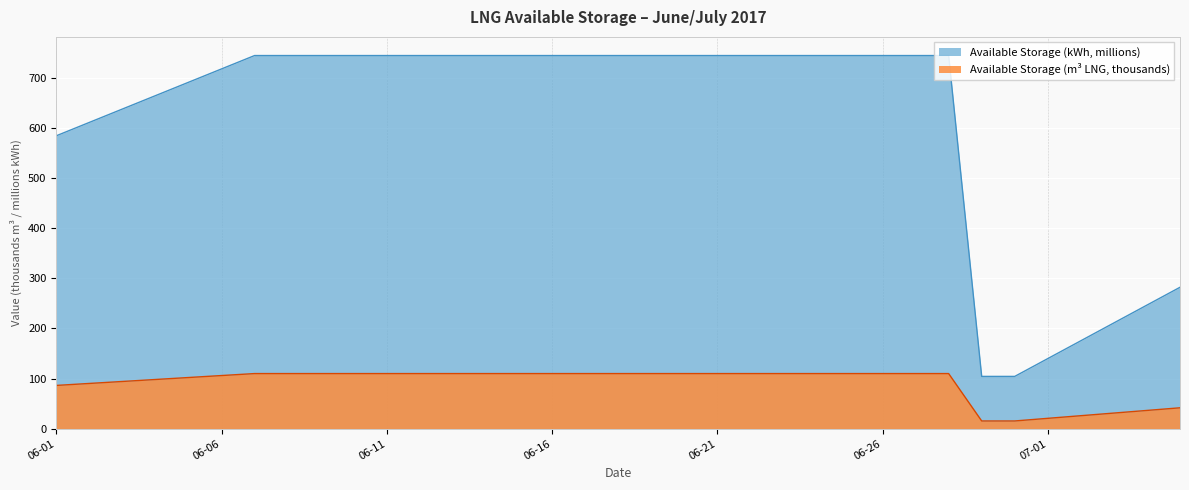

True or false: Available Storage (kWh) and Available Storage (m3 LNG) cross at least once.

False